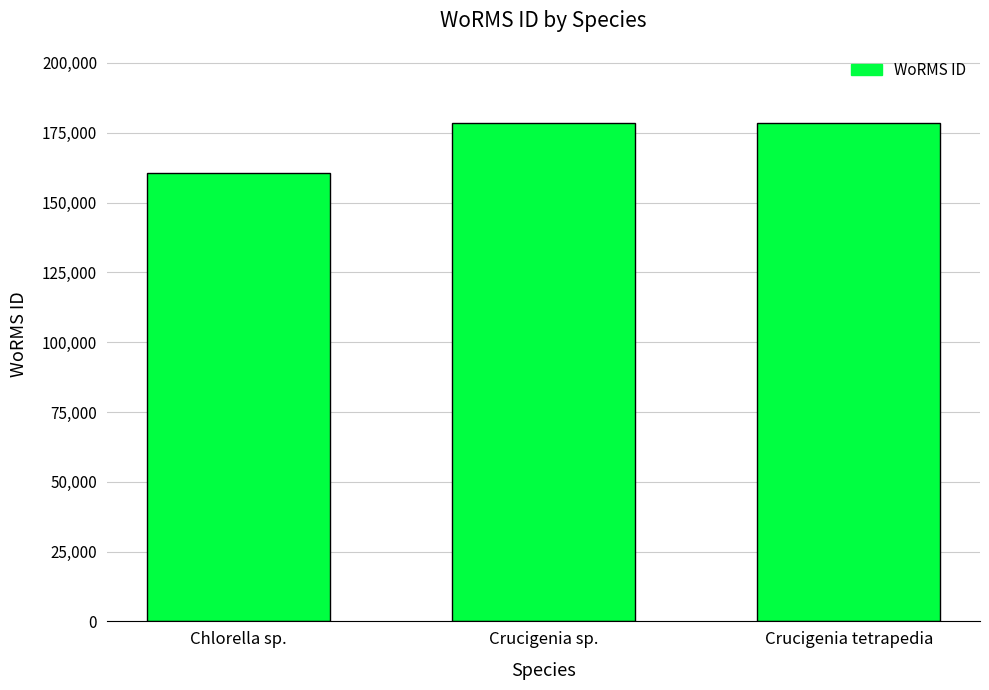

Approximately how many times larger is the value at Crucigenia tetrapedia compared to Crucigenia sp.?

1.0